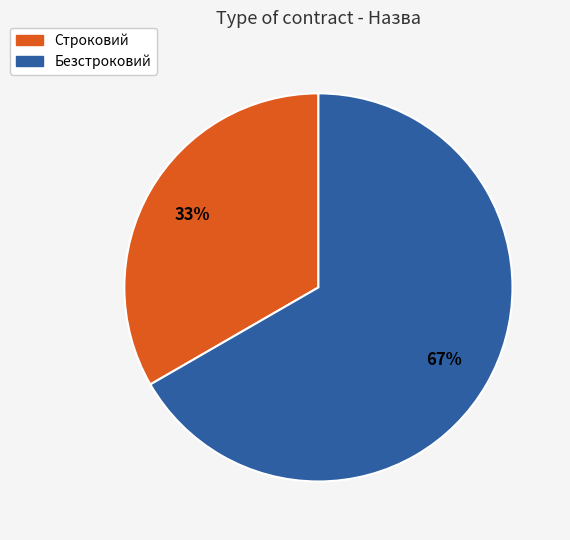

The Строковий slice represents 42% of the pie. True or false?

False